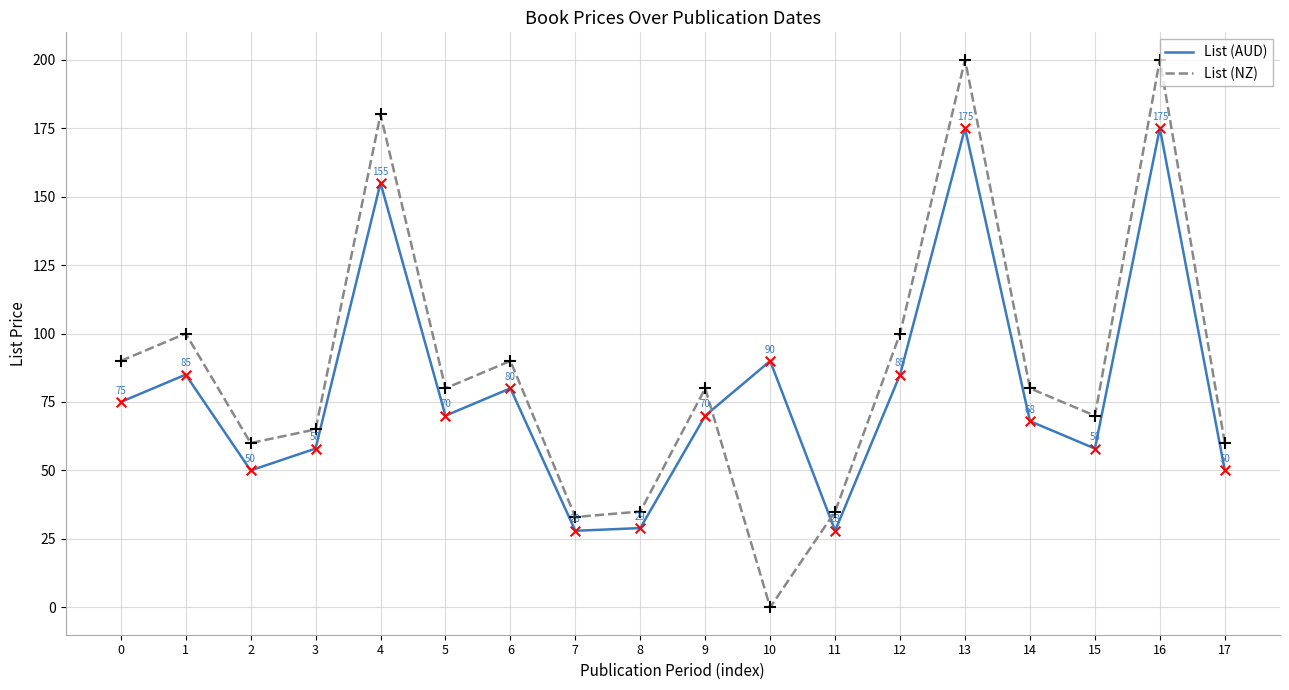

What is the spread (max minus min) of values at 17?

10.0